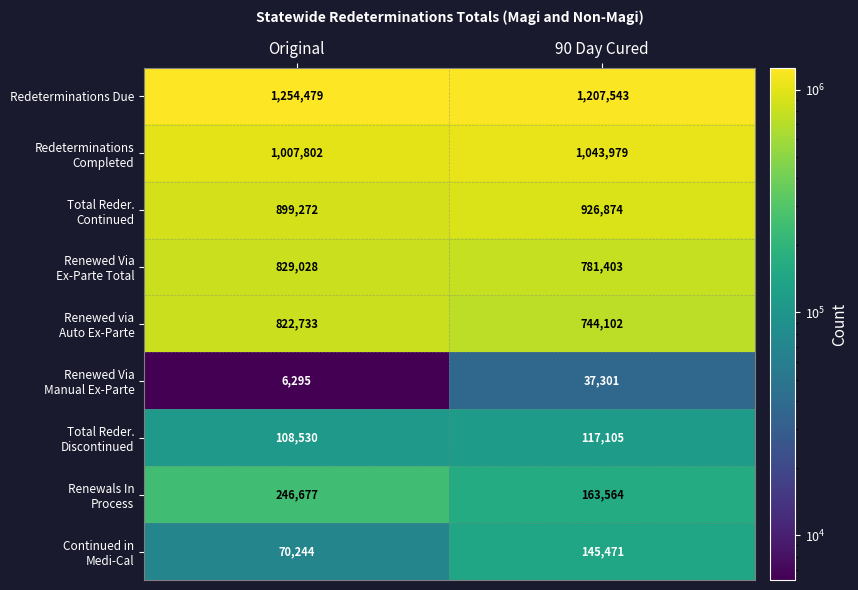

True or false: Redeterminations Due has a value of 335836 at Original.

False